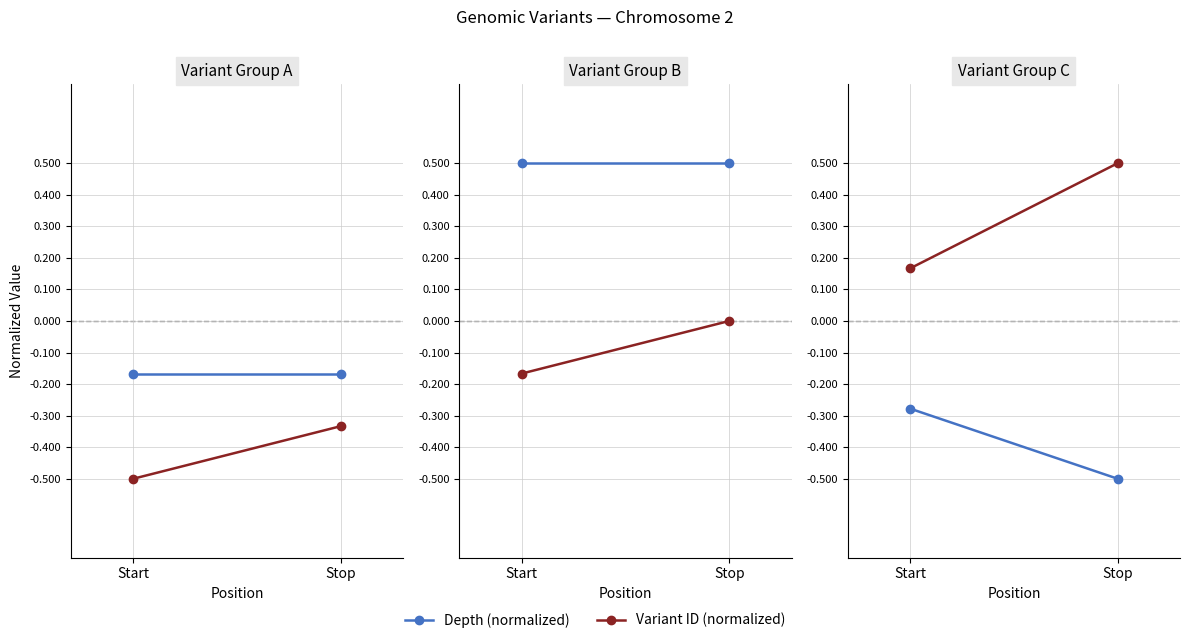

What is the maximum value shown in the chart?

0.5